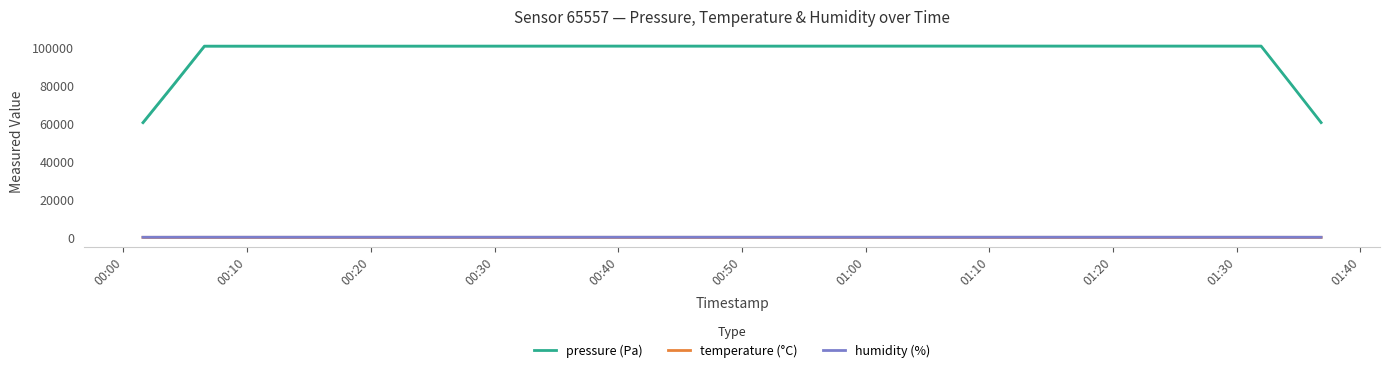

True or false: humidity (%) and pressure (Pa) cross at least once.

False